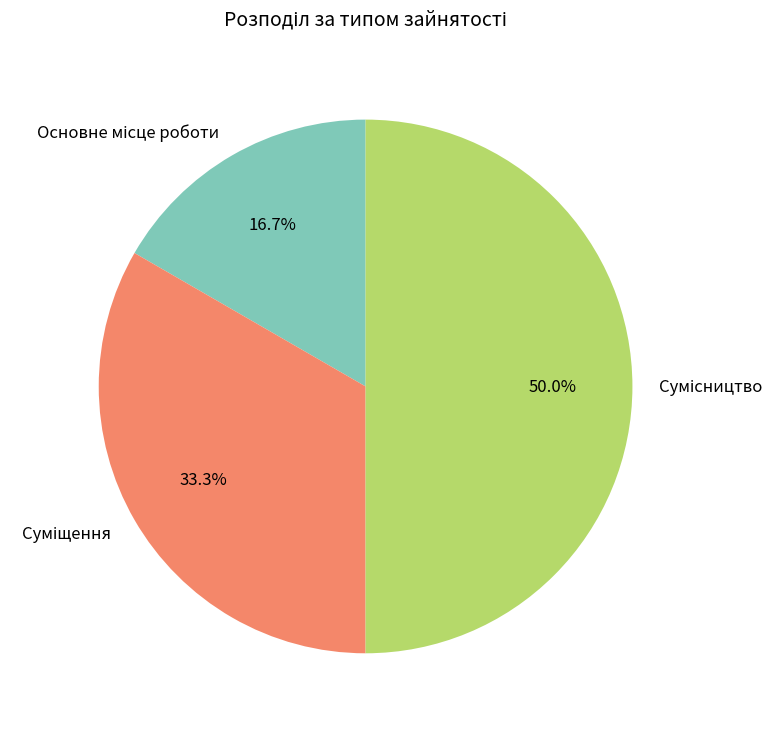

How much of the chart is everything except Основне місце роботи?

83.3%